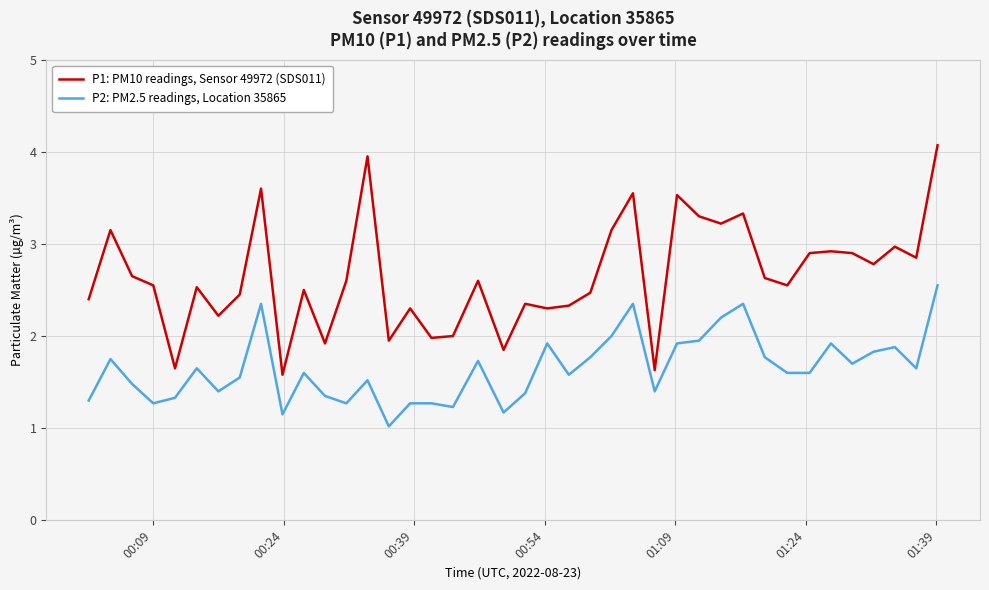

True or false: P1: PM10 readings, Sensor 49972 (SDS011) and P2: PM2.5 readings, Location 35865 intersect in this chart.

False